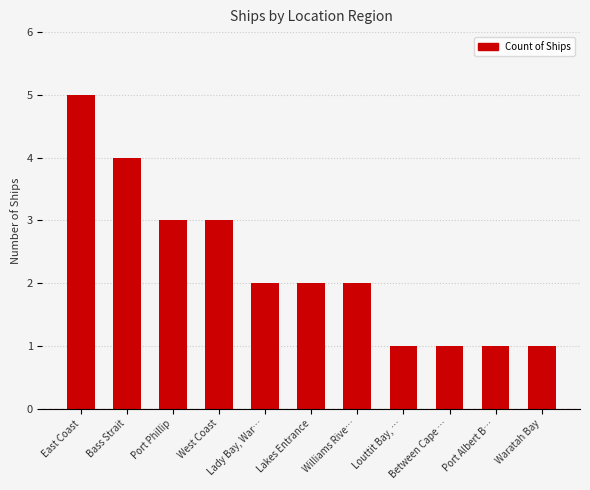

Reading left to right, extract all data points from this chart.

5	4	3	3	2	2	2	1	1	1	1